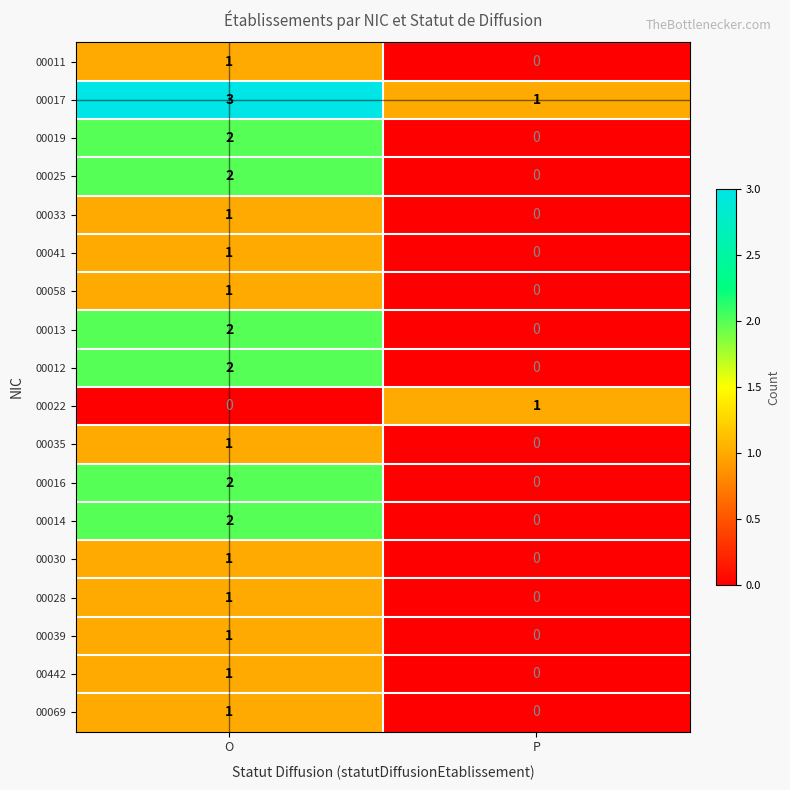

Rank the categories by 00016 value from highest to lowest.

O, P